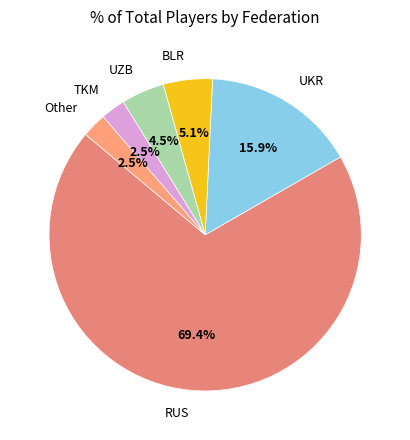

Which slice is the largest?

RUS